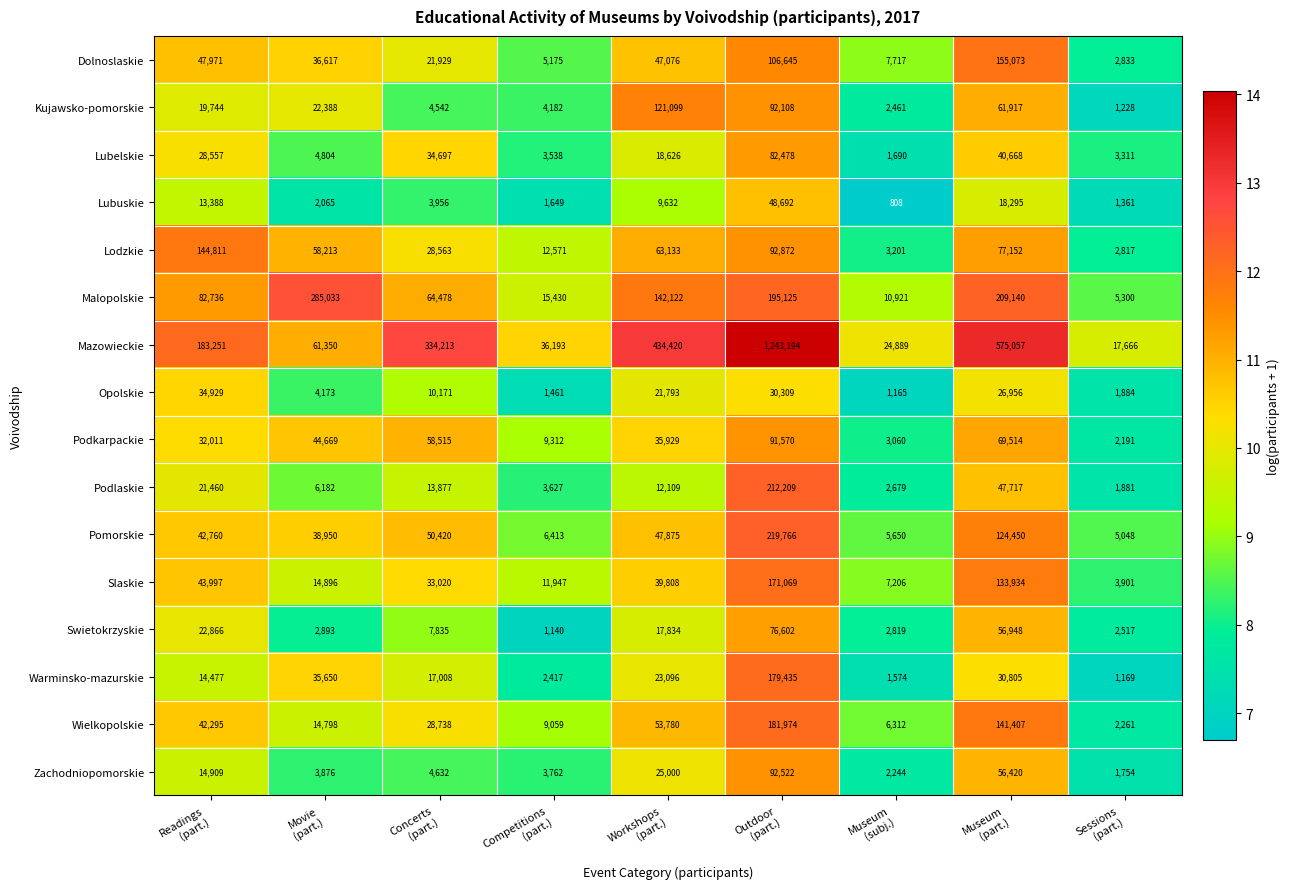

What is the maximum value shown in the chart?

1243194